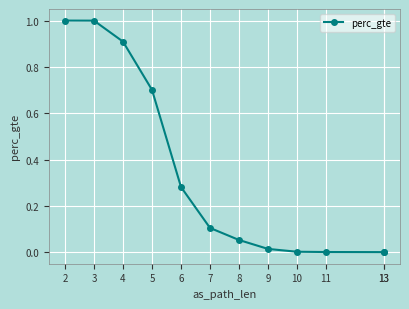

What is the difference between the maximum and second lowest values?

1.0